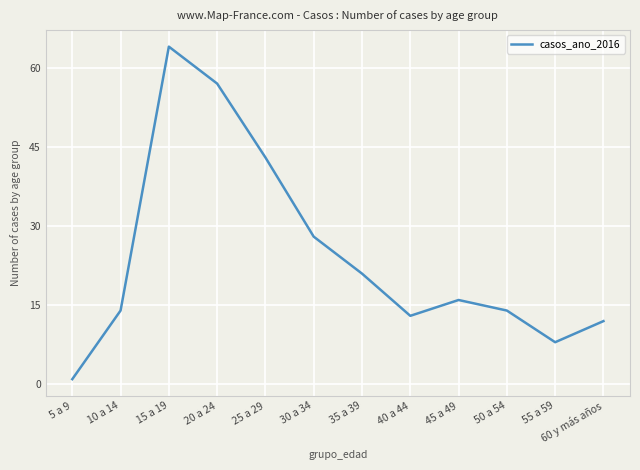

True or false: the data shows 14 at 10 a 14.

True